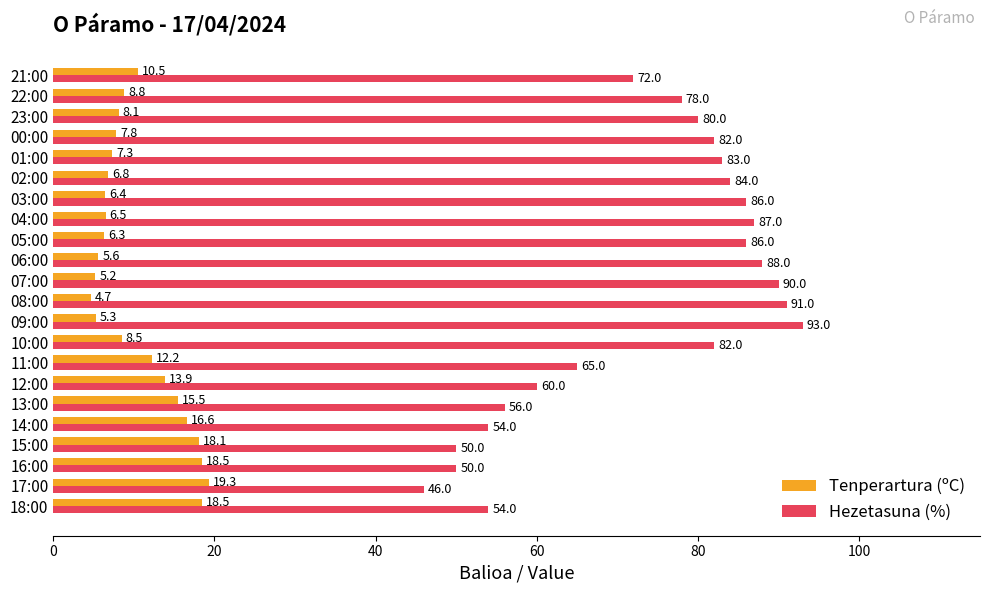

Which series changed the most between 13:00 and 11:00?

Hezetasuna (%)